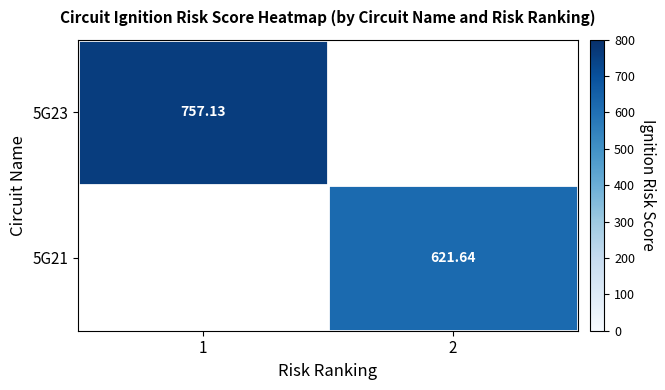

Is the value of 5G21 at 2 greater than the value of 5G23 at 1?

No